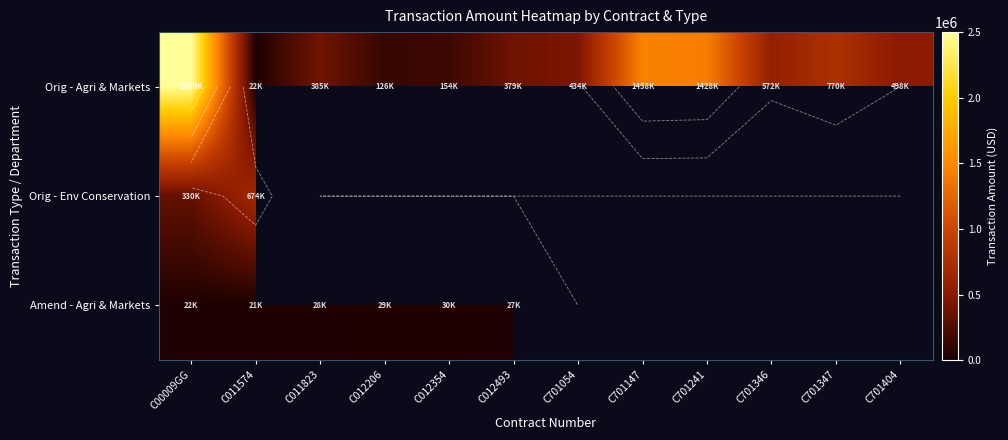

Where is Orig - Agri & Markets nearest to the value 1261466?

C701241